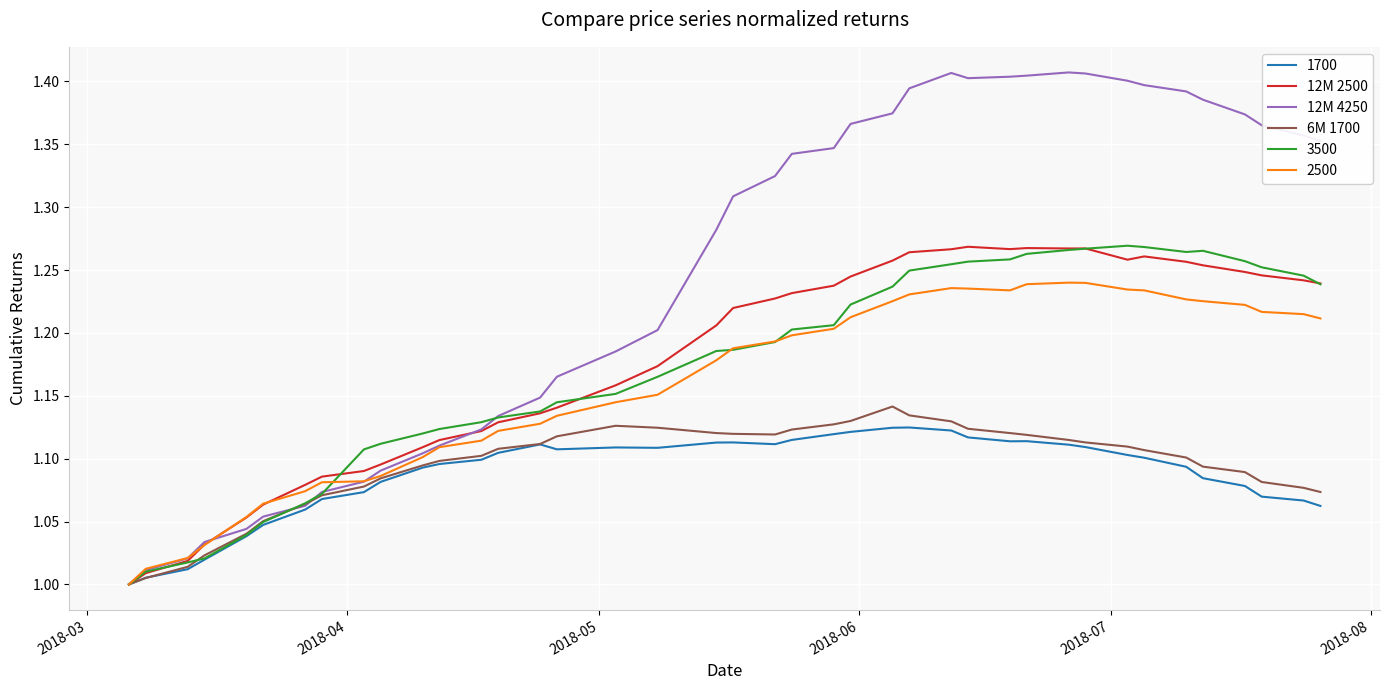

What is the difference between the second highest and minimum values in the 6M 1700 series?

0.1